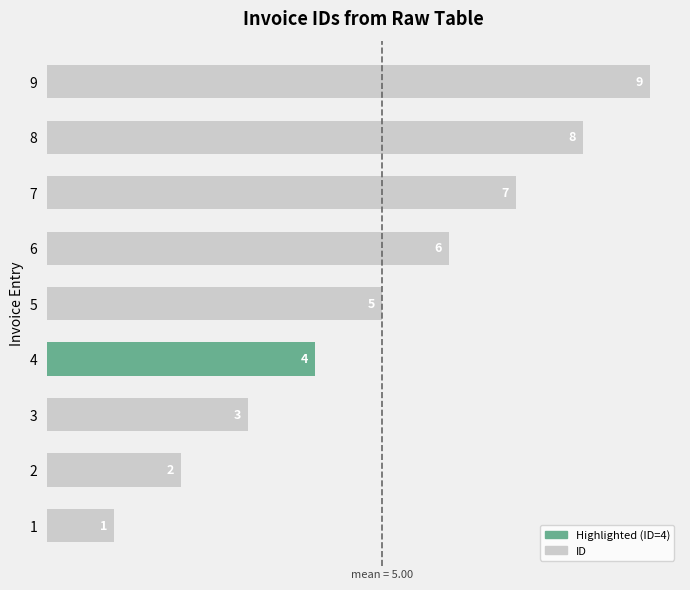

Are the bars grouped side by side (vs. stacked)?

No